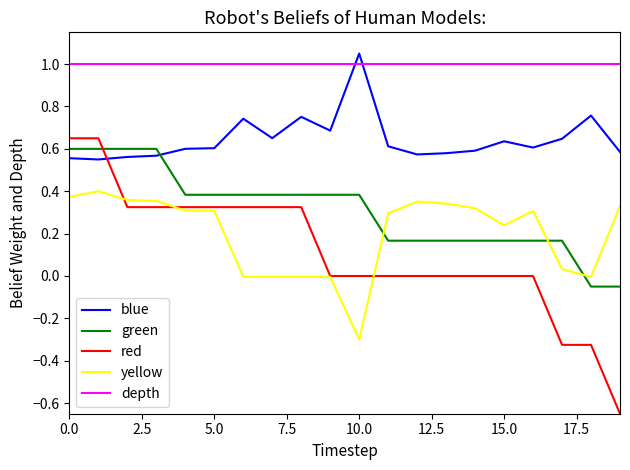

True or false: green and depth intersect in this chart.

False